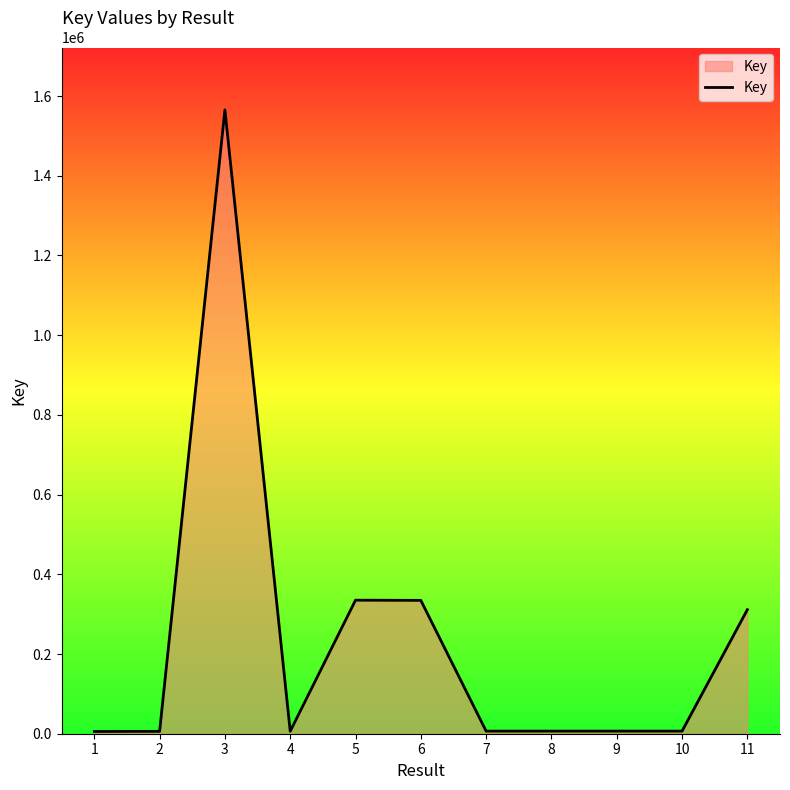

What is the difference between the maximum and minimum values?

1559664